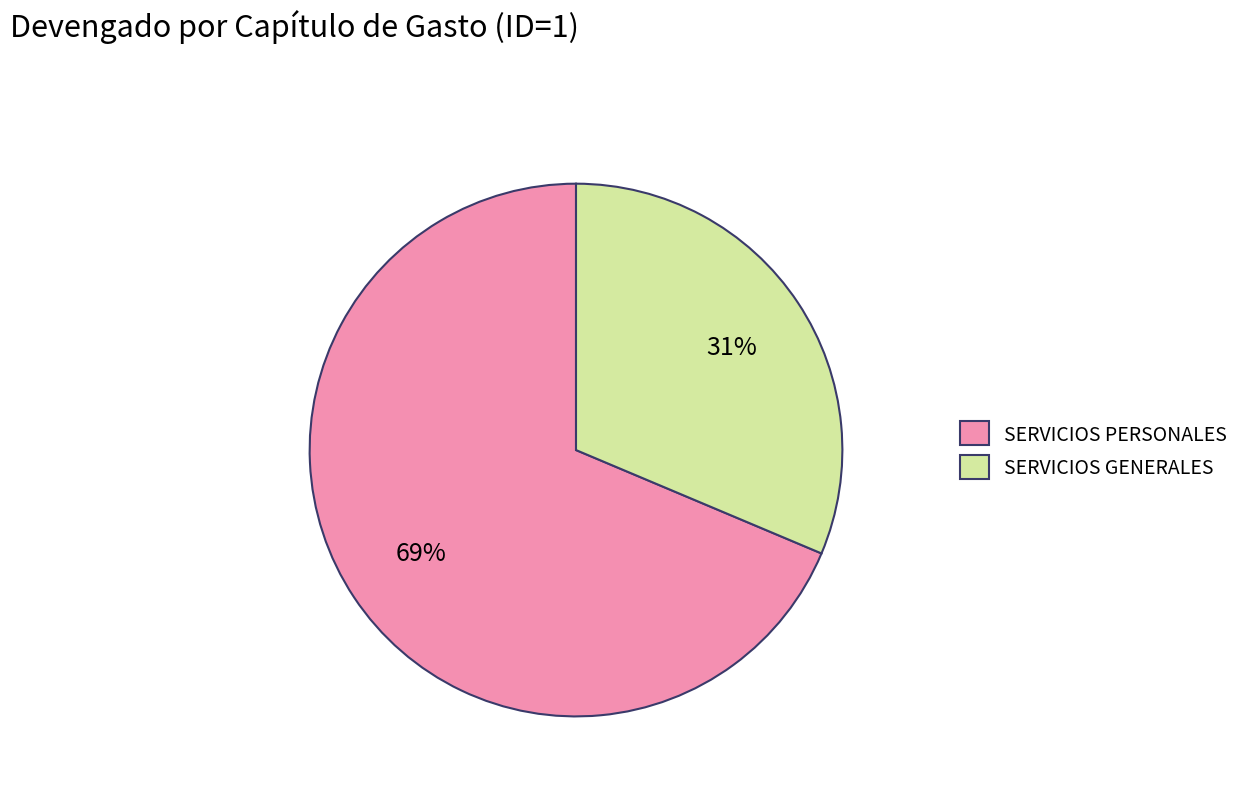

To the nearest percent, what is the combined percentage of SERVICIOS PERSONALES and SERVICIOS GENERALES?

100%